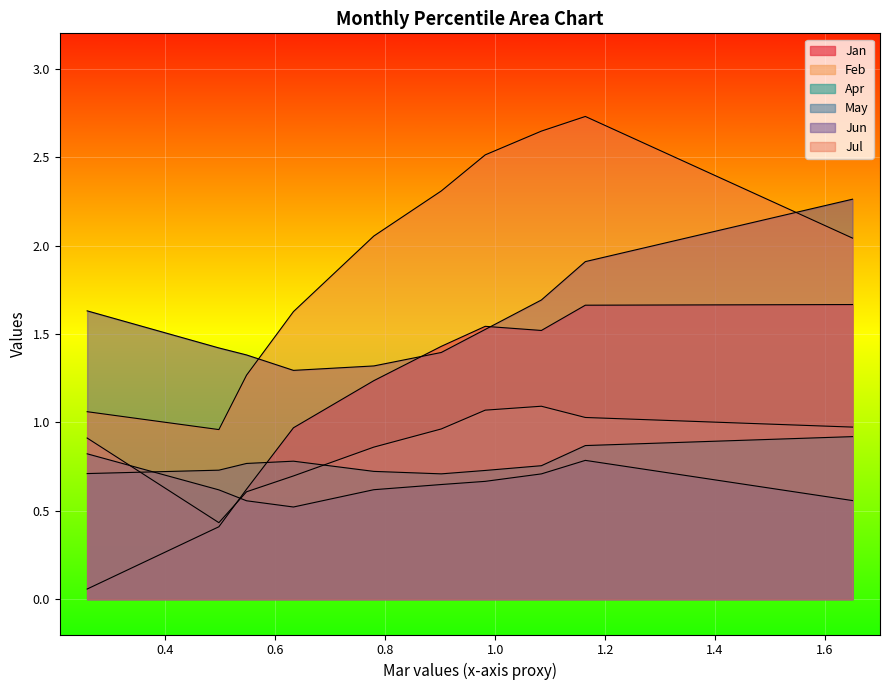

At pct15, list the series in order from smallest to largest.

May, Apr, Feb, Jan, Jun, Jul